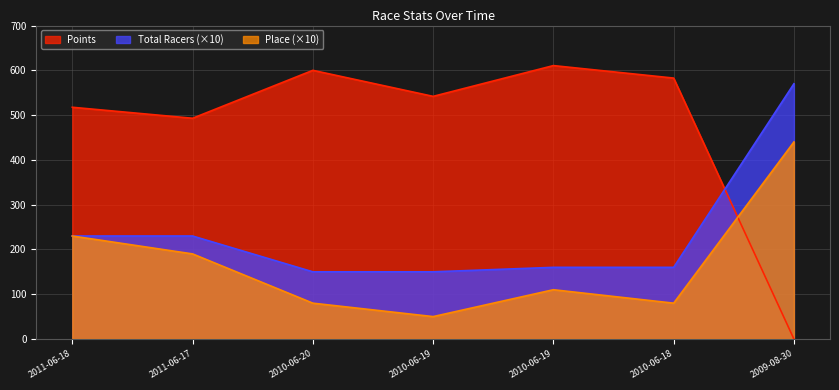

The value of Points at 2009-08-30 is 261.5. True or false?

False